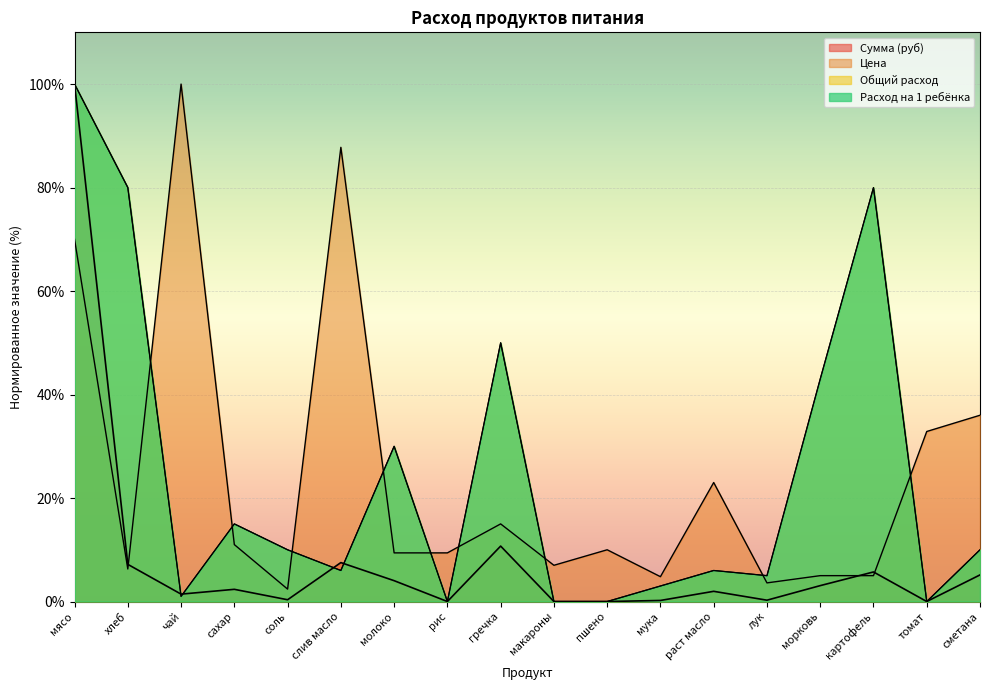

Rank the series at соль from highest to lowest value.

Общий расход, Расход на 1 ребёнка, Цена, Сумма (руб)